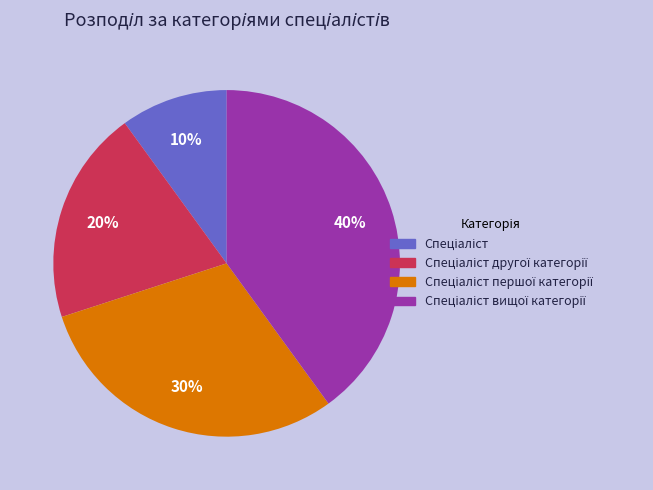

To the nearest percent, what is the average slice percentage?

25%